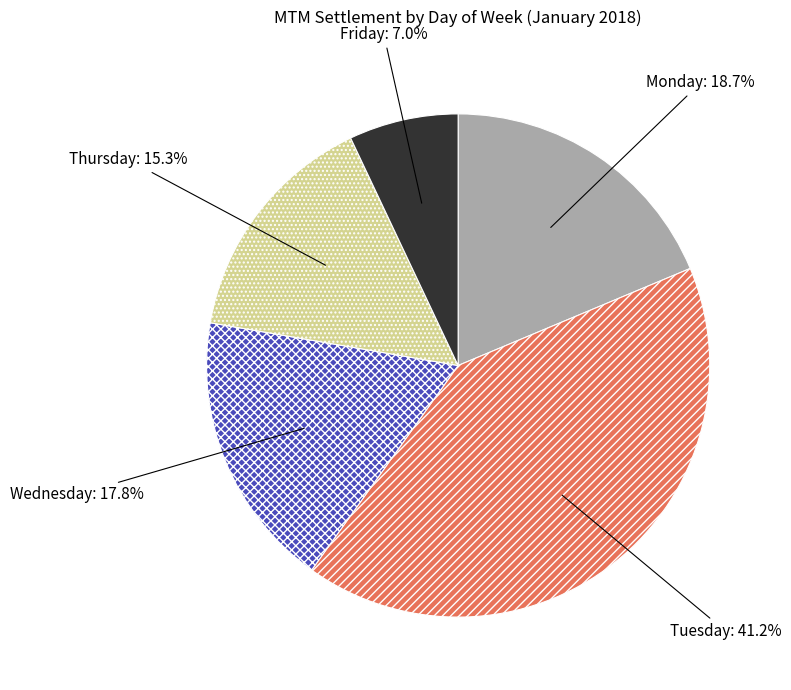

Combined, what portion of the pie is Monday and Tuesday?

59.9%